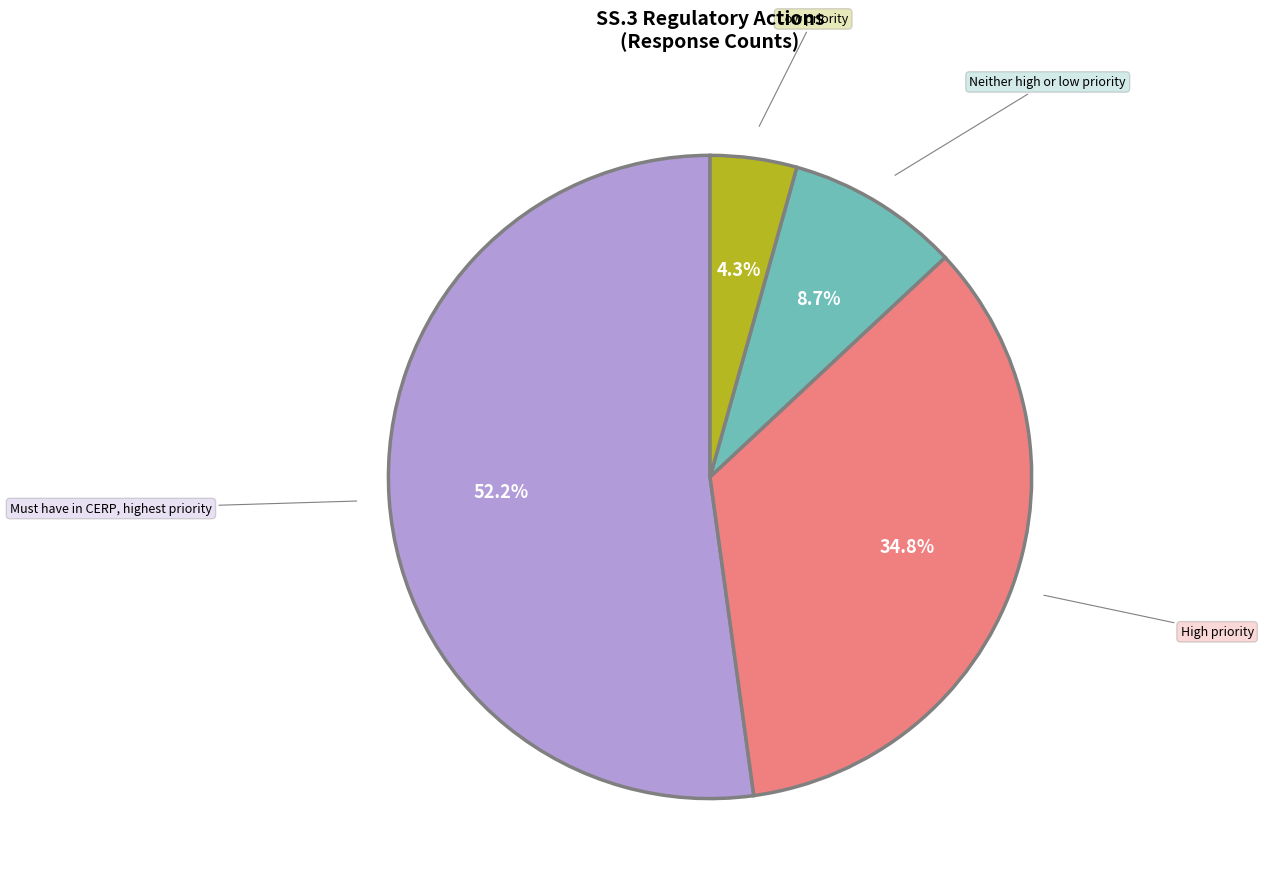

To the nearest percent, what is the average slice percentage?

25%